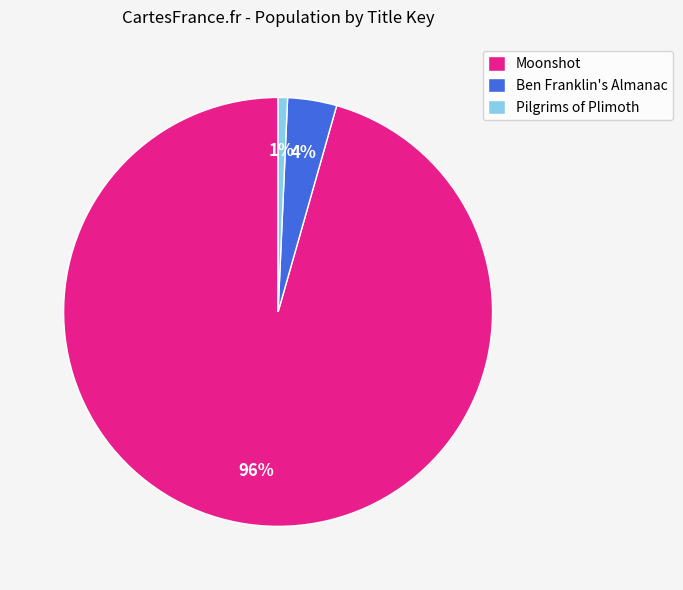

How many segments does this pie chart have?

3